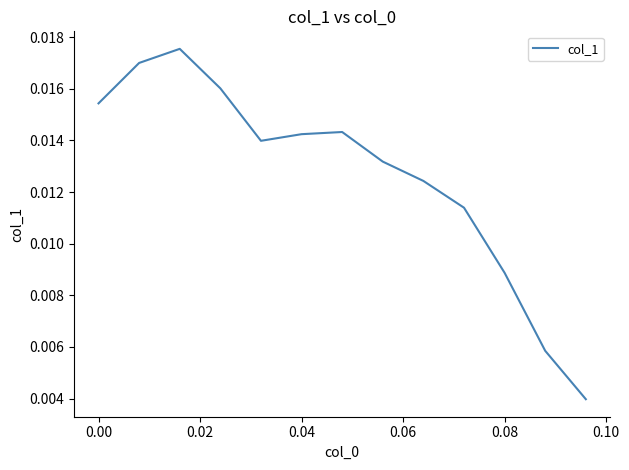

Does the chart have visible grid lines?

No